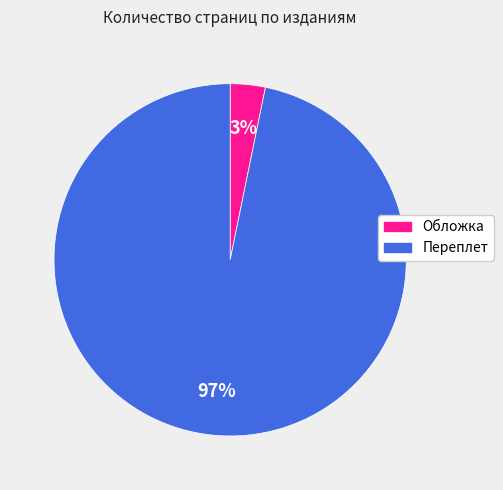

How many segments does this pie chart have?

2